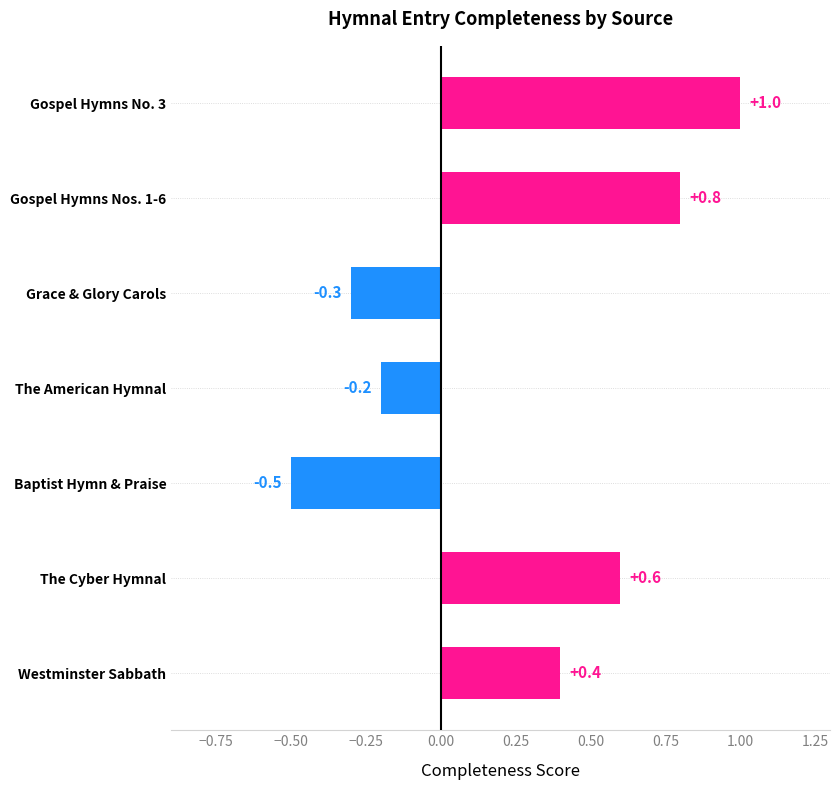

Reading top to bottom, extract all data points from this chart.

Gospel Hymns No. 3=1.0	Gospel Hymns Nos. 1-6=0.8	Grace & Glory Carols=-0.3	The American Hymnal=-0.2	Baptist Hymn & Praise=-0.5	The Cyber Hymnal=0.6	Westminster Sabbath=0.4